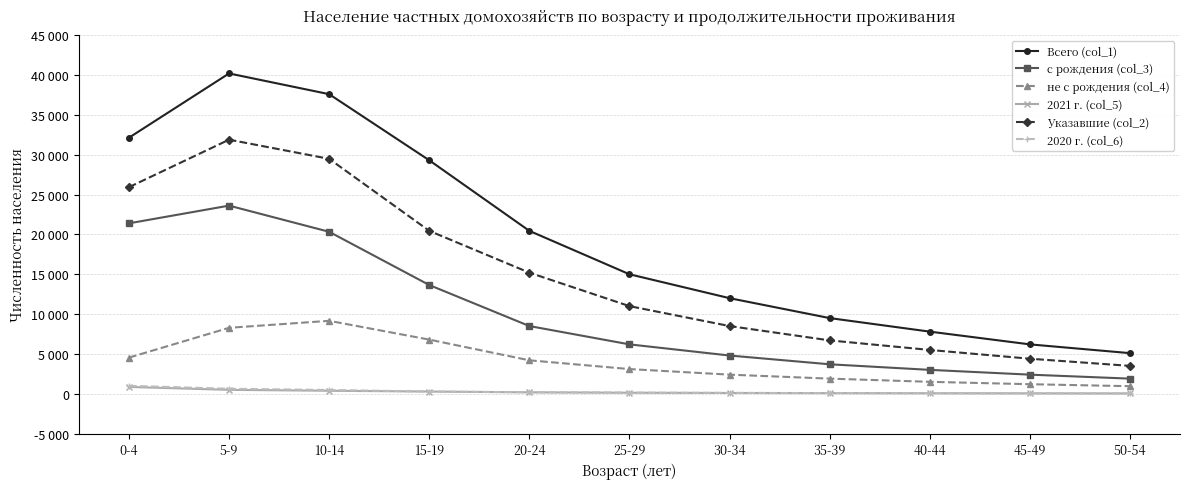

Which category has the highest value in the Указавшие (col_2) series?

5-9